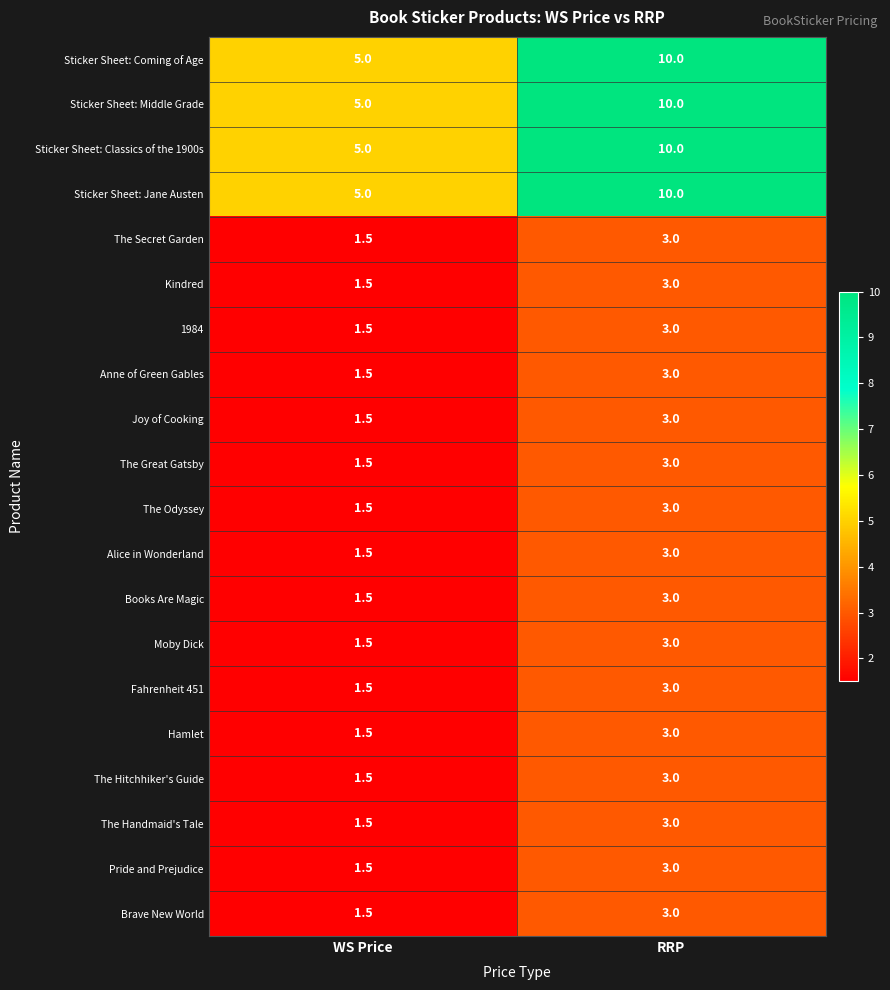

What is the sum of the Moby Dick values at RRP and WS Price?

4.5